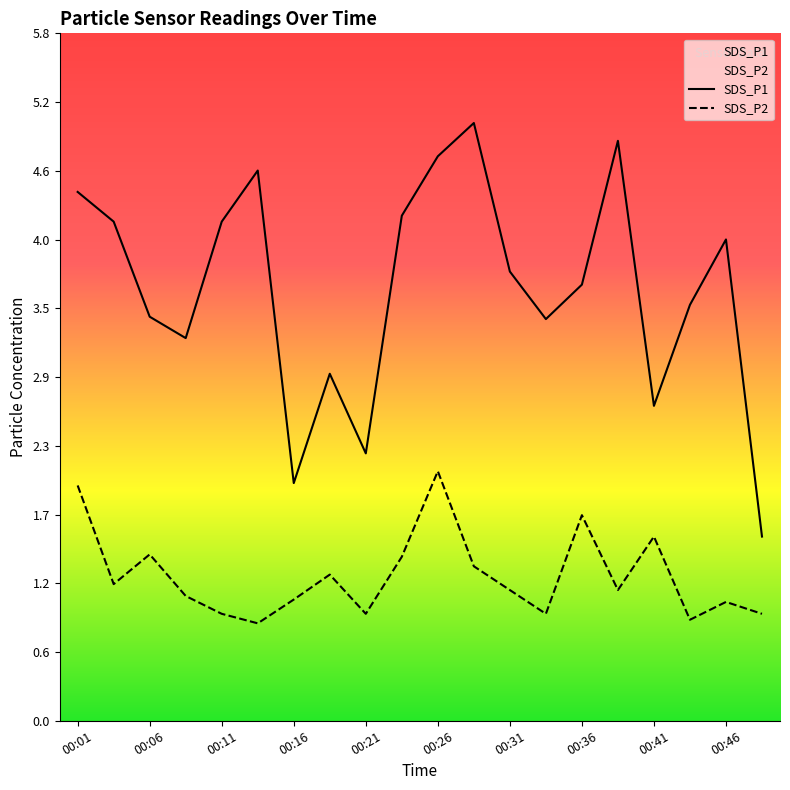

True or false: SDS_P2 has more than 1 points higher than both neighbors.

True